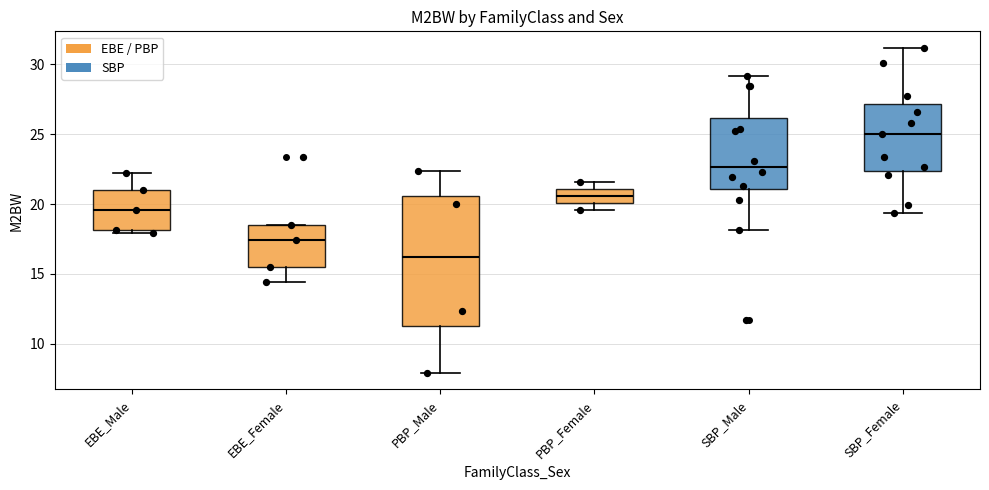

Where is the lower edge of the box for PBP_Male on the y-axis? The values are not printed on the chart, so give them approximately, as read against the axis.

11.5